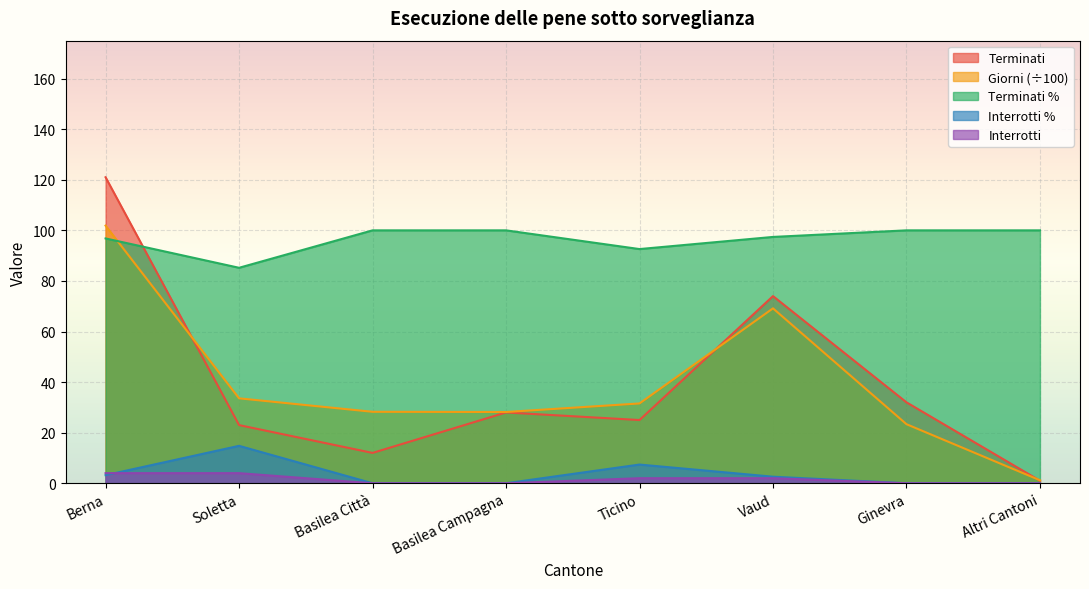

What position from the left is Ticino?

5